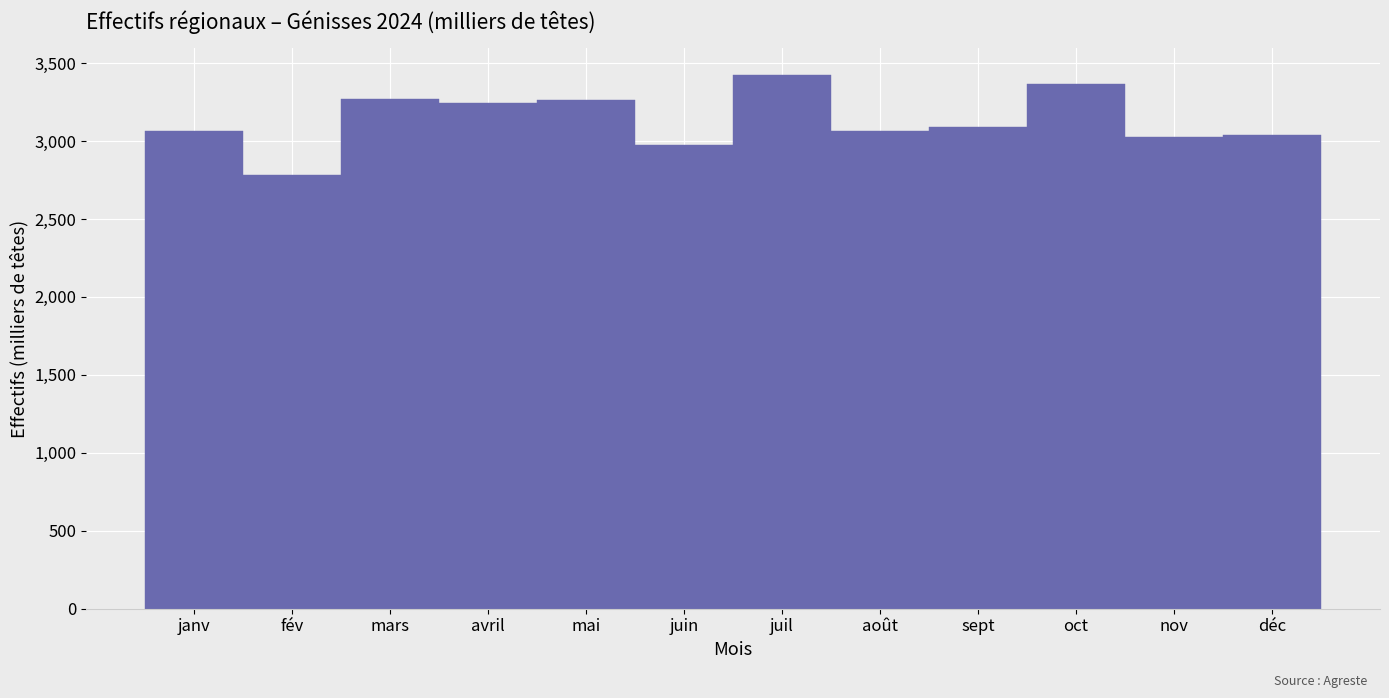

What is the difference between the maximum and minimum values?

644